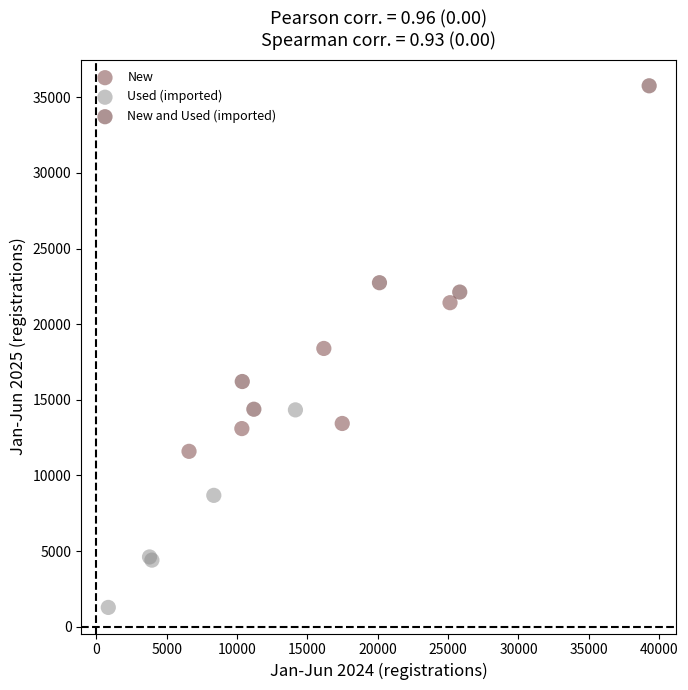

Which series has the widest spread of Y values?

New and Used (imported)